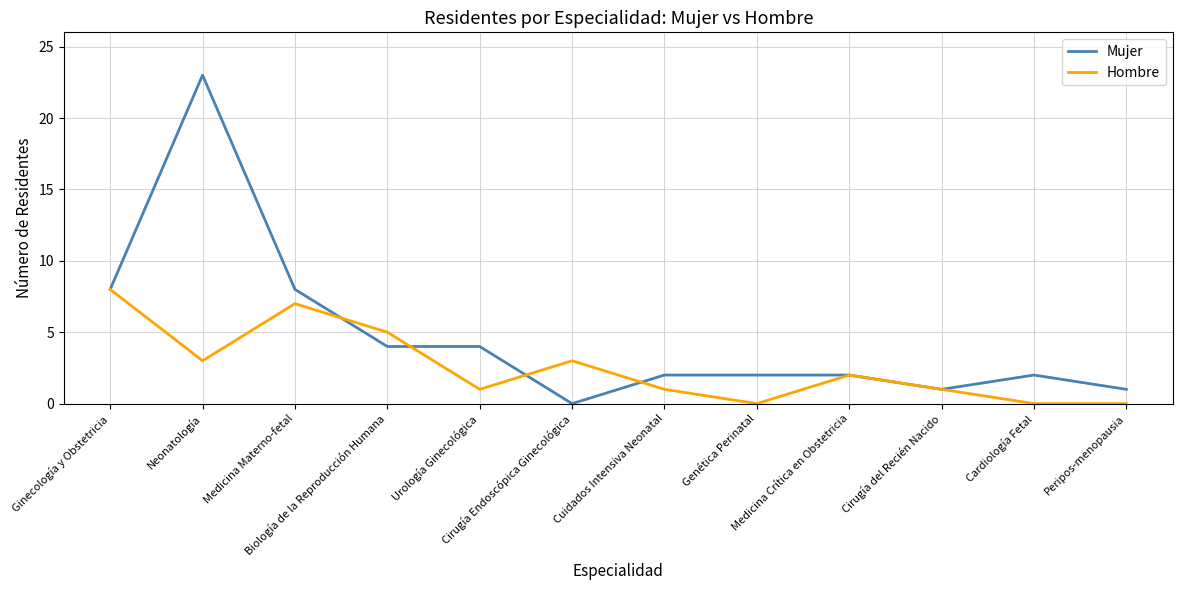

After their last crossing, which series has the higher values: Mujer or Hombre?

Mujer